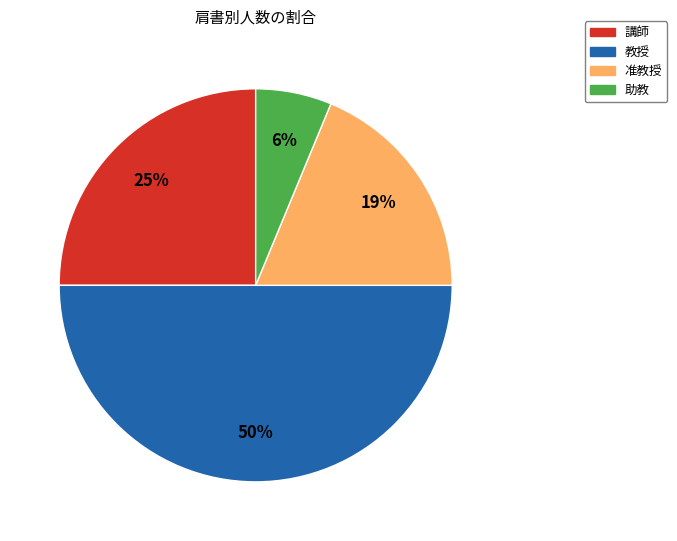

To the nearest percent, what is the difference between the largest and smallest slice percentages?

44%